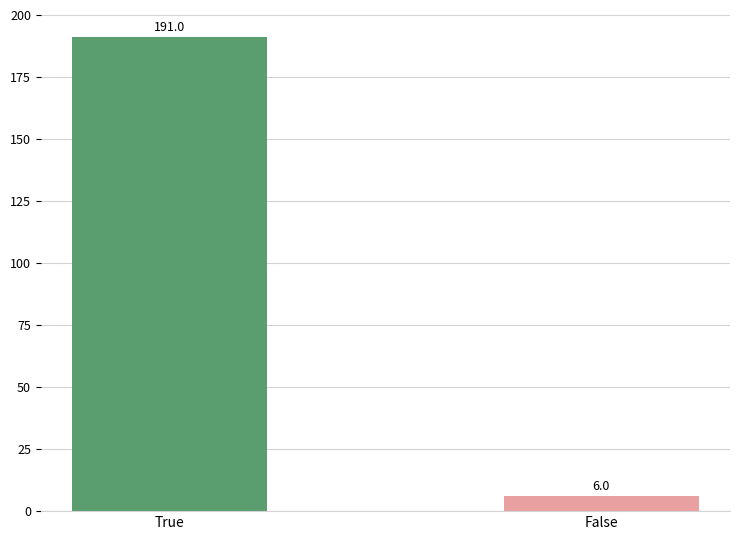

What is the sum of the values at True and False?

197